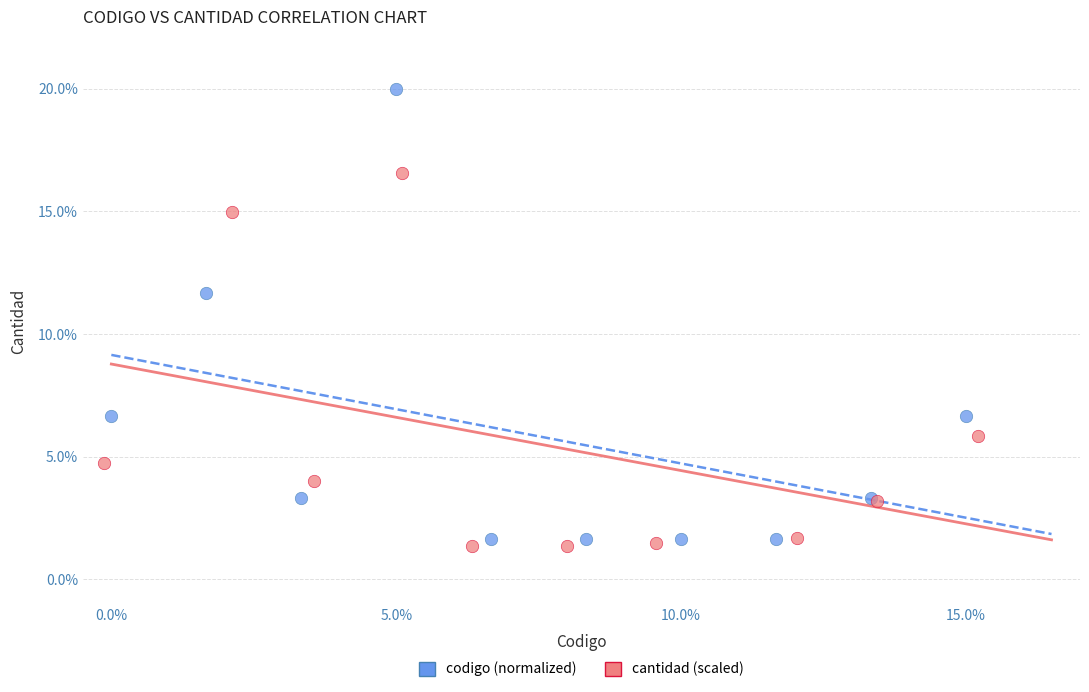

Which series reaches the minimum Y coordinate?

cantidad (scaled)